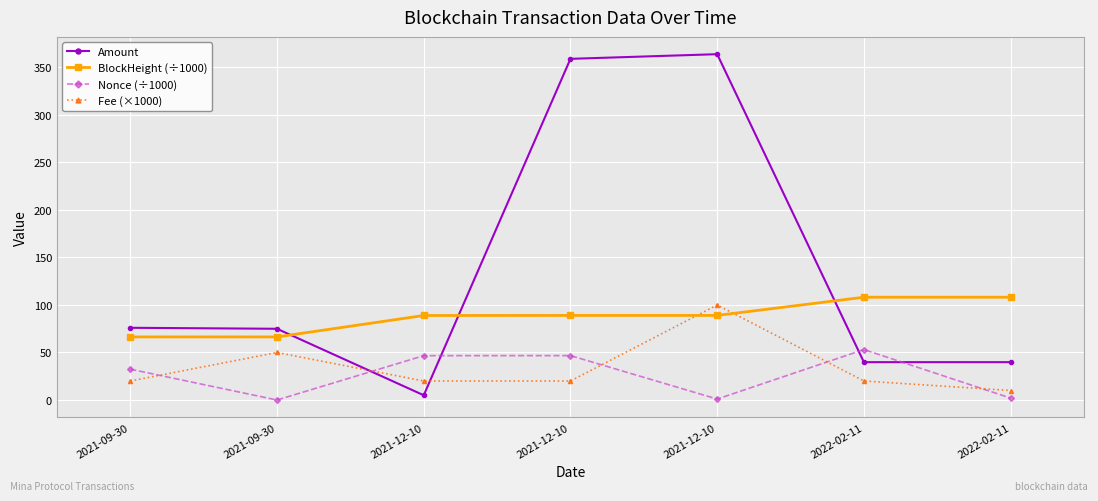

Reading left to right, extract all data points from this chart.

Amount: 2021-09-30=76.0	2021-09-30=75.0	2021-12-10=5.0	2021-12-10=359.0	2021-12-10=363.9	2022-02-11=39.8	2022-02-11=39.8
BlockHeight (÷1000): 2021-09-30=66.4	2021-09-30=66.4	2021-12-10=88.9	2021-12-10=89.0	2021-12-10=89.0	2022-02-11=108.2	2022-02-11=108.2
Nonce (÷1000): 2021-09-30=32.4	2021-09-30=0.0	2021-12-10=46.7	2021-12-10=46.7	2021-12-10=1.0	2022-02-11=53.1	2022-02-11=2.0
Fee (×1000): 2021-09-30=20.0	2021-09-30=50.0	2021-12-10=20.0	2021-12-10=20.0	2021-12-10=100.0	2022-02-11=20.0	2022-02-11=10.0